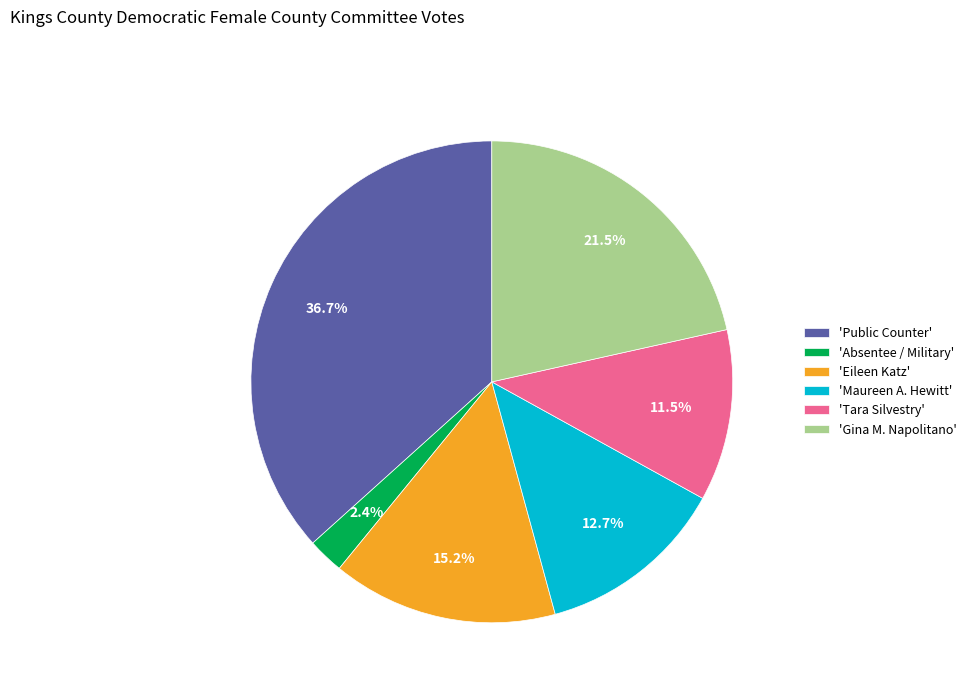

Rank the categories by value from highest to lowest.

'Public Counter', 'Gina M. Napolitano', 'Eileen Katz', 'Maureen A. Hewitt', 'Tara Silvestry', 'Absentee / Military'